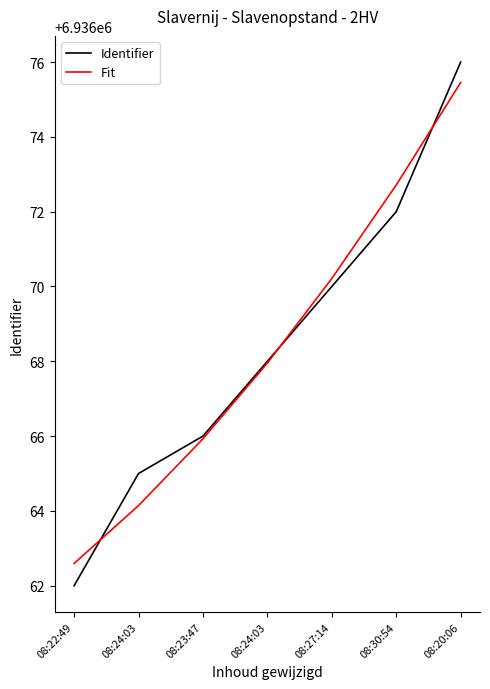

What is the difference between the maximum and minimum values in the Identifier series?

14.0